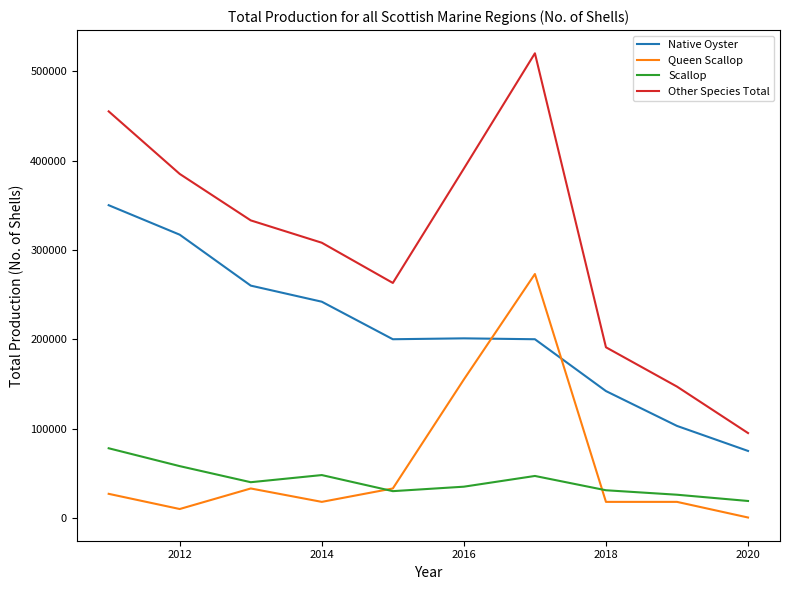

What is the maximum value for Native Oyster?

350000